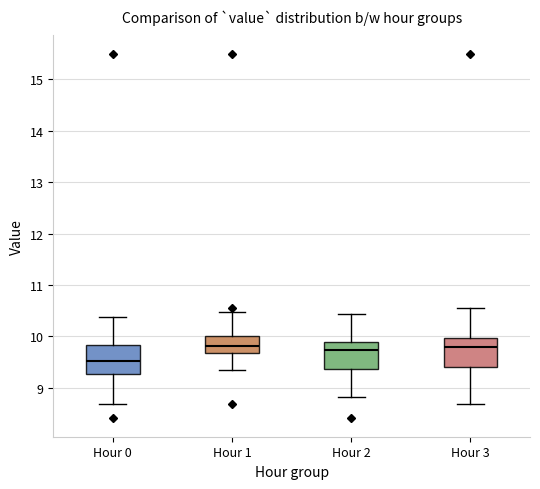

Reading left to right, transcribe this box plot: for each box, give where its median line is, the range the box spans, and where its two whiskers end, as read against the y-axis. The values are not printed on the chart, so give them approximately, as read against the axis.

Hour 0: median 9.5, box 9.3 to 9.8, whiskers 8.7 to 10.4
Hour 1: median 9.8, box 9.7 to 10.0, whiskers 9.4 to 10.5
Hour 2: median 9.7, box 9.4 to 9.9, whiskers 8.8 to 10.4
Hour 3: median 9.8, box 9.4 to 10.0, whiskers 8.7 to 10.6